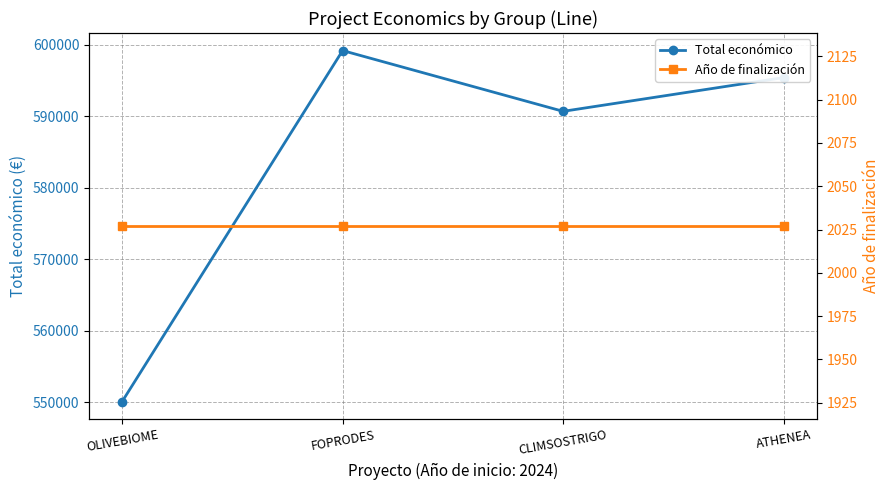

The value of Total económico at CLIMSOSTRIGO is 413146. True or false?

False